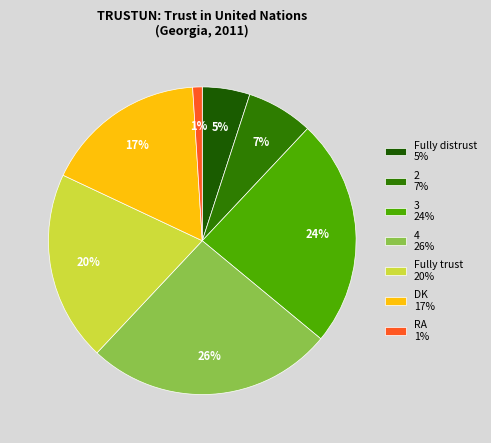

Combined, do 2 and RA account for over 50%?

No